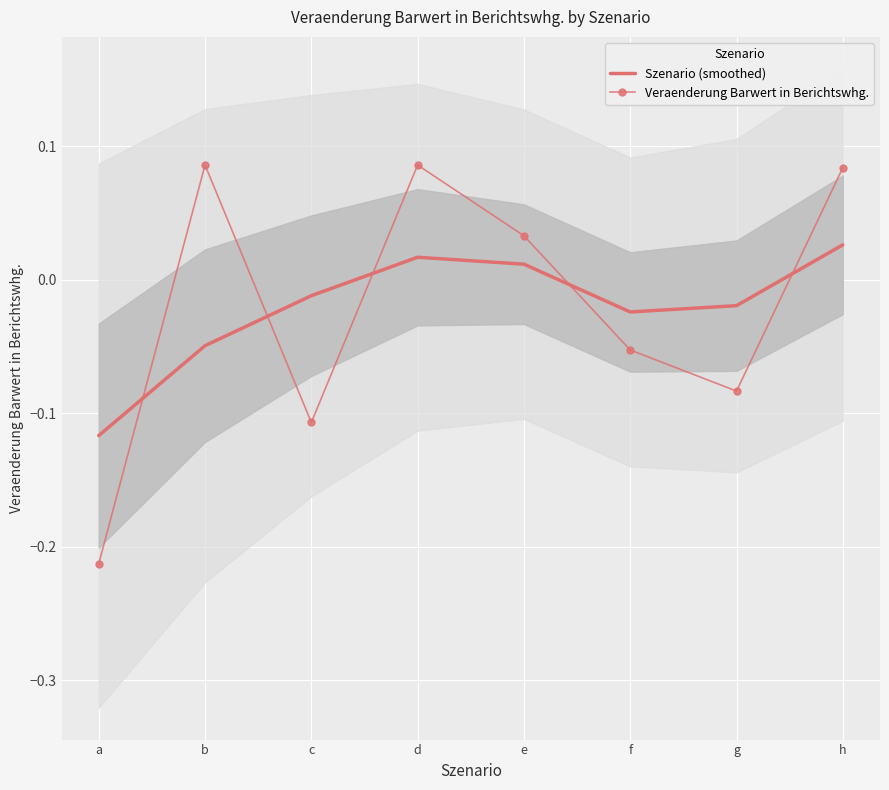

What is the smallest value displayed?

-0.2